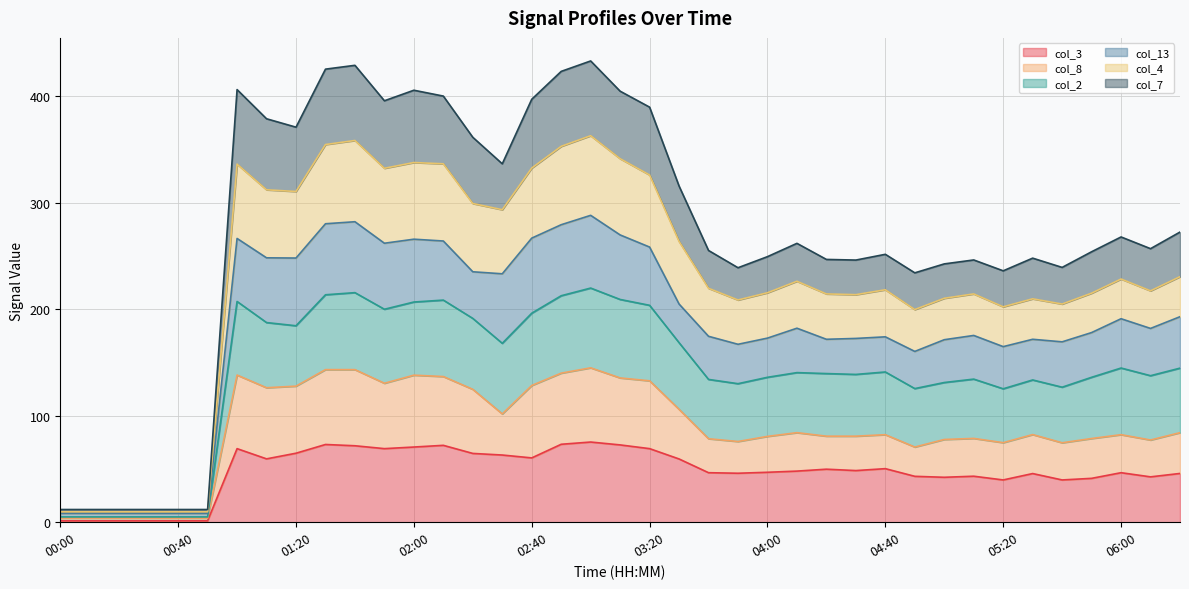

How many interior local valleys does the col_3 series have?

9